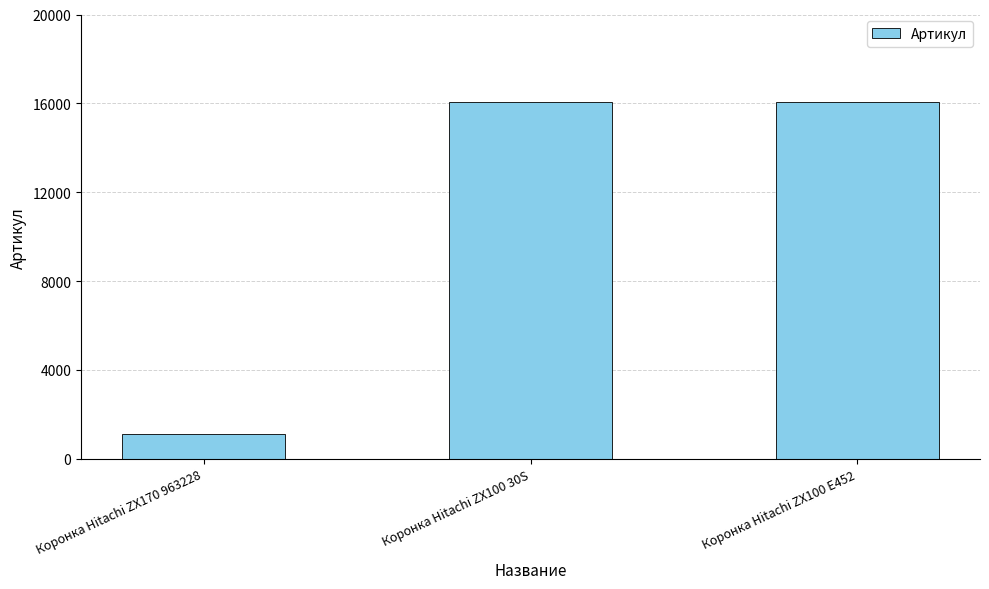

How many distinct data groups are displayed?

1